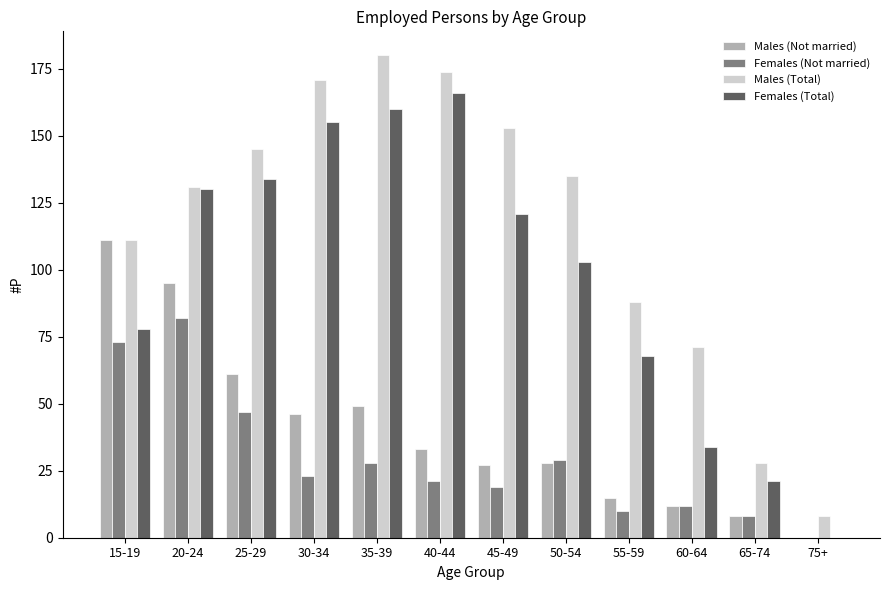

What is the sum of the Females (Not married) values at 30-34 and 55-59?

33